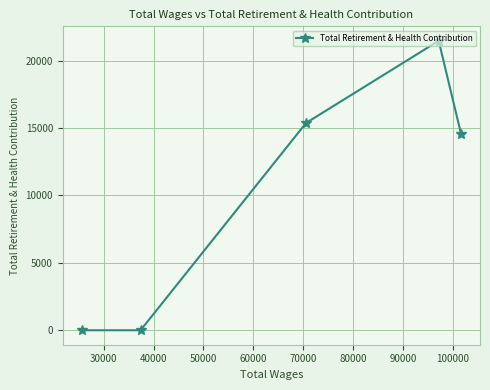

What is the maximum value shown in the chart?

21470